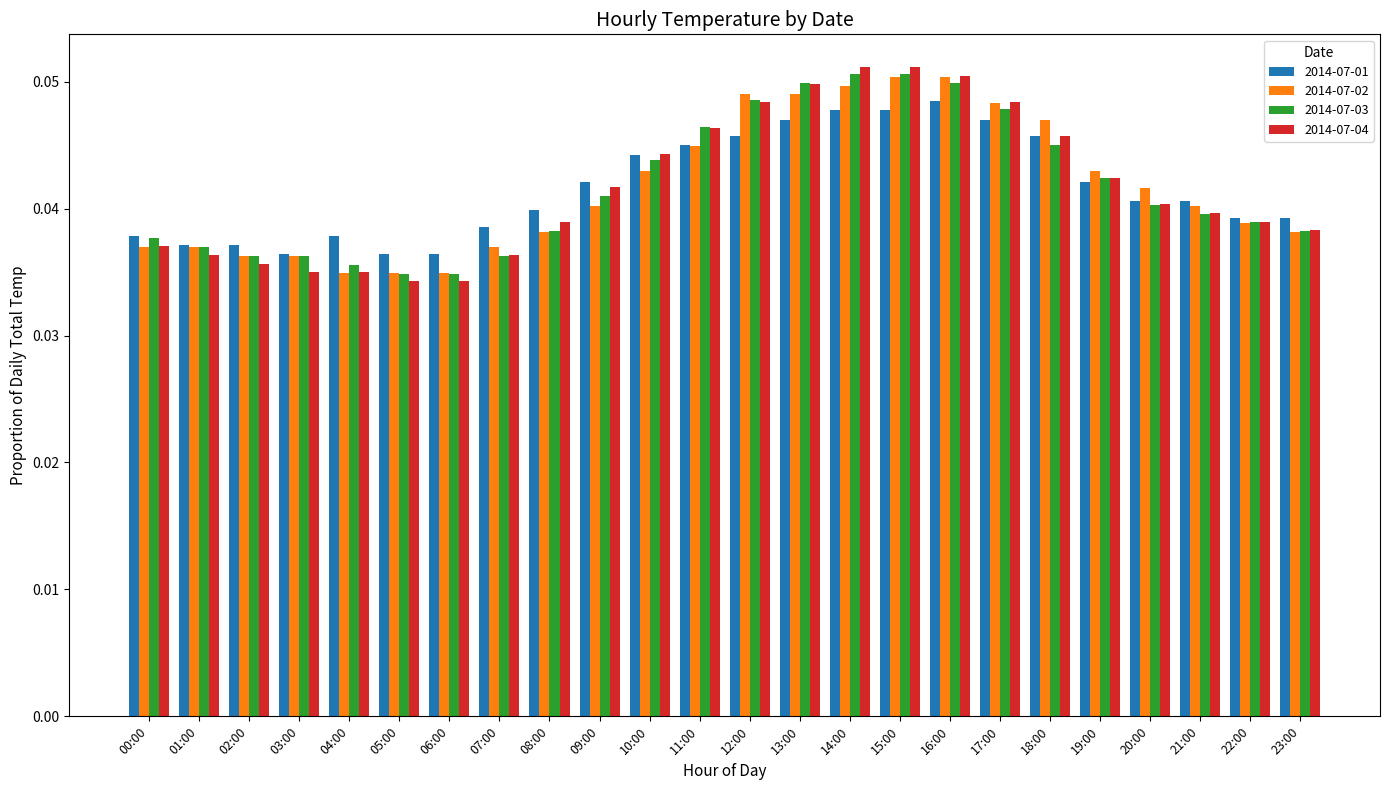

The 2014-07-04 series shows 0.1 at 02:00. True or false?

False